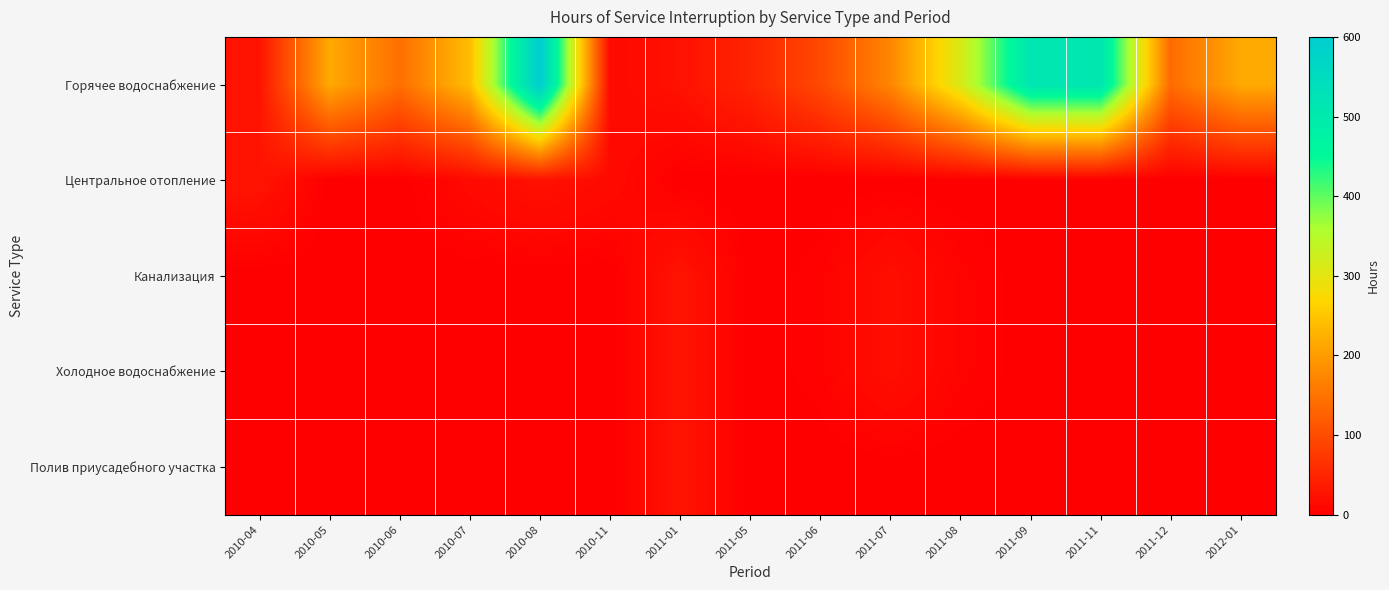

What is the difference between the highest and lowest values at 2010-11?

15